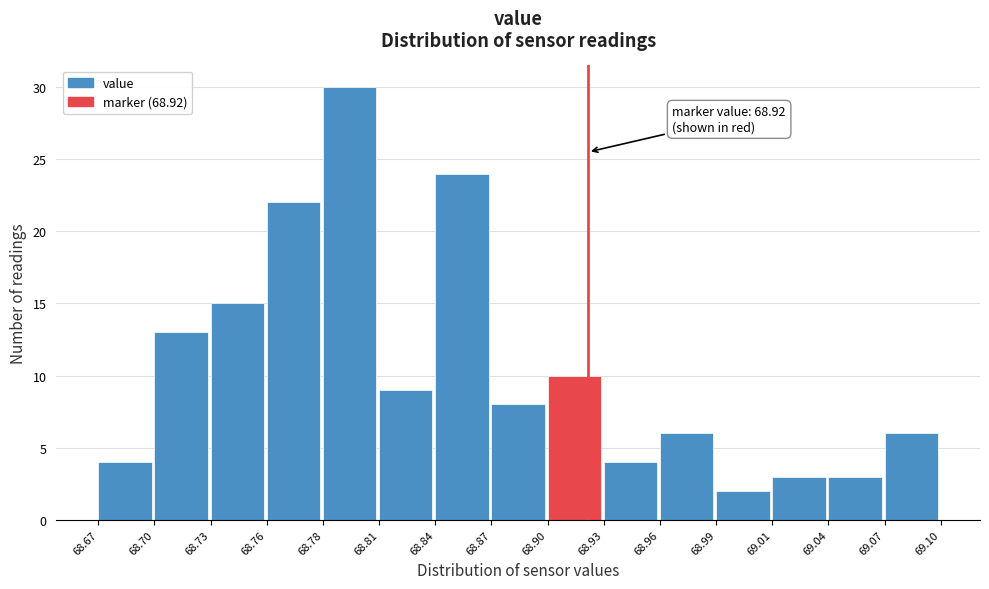

Over which range of the x-axis is the bar tallest?

68.78 to 68.81